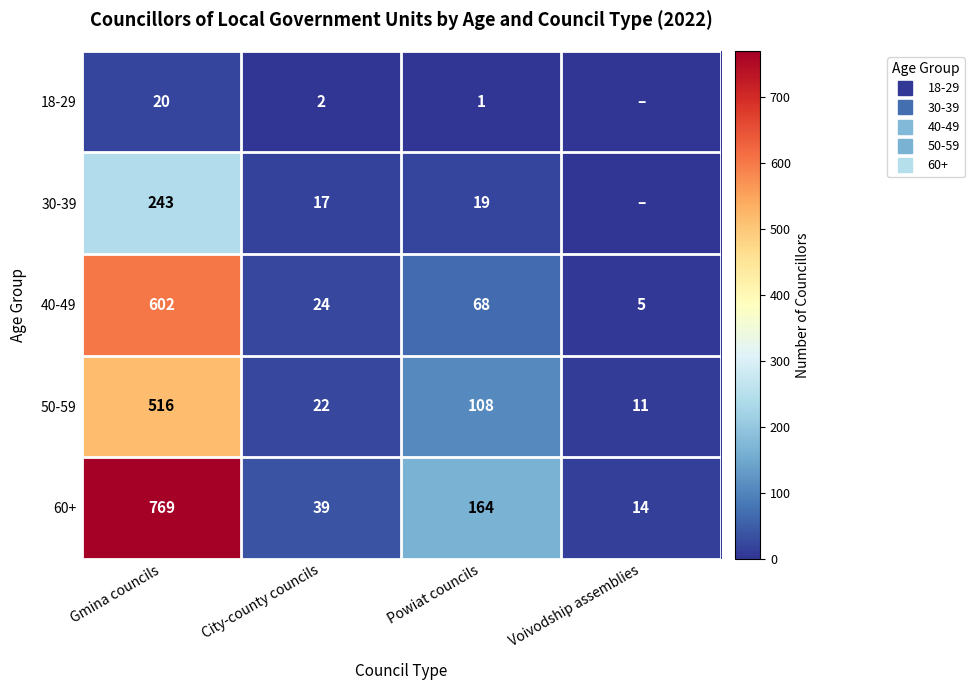

Which series has the widest spread of values?

60+